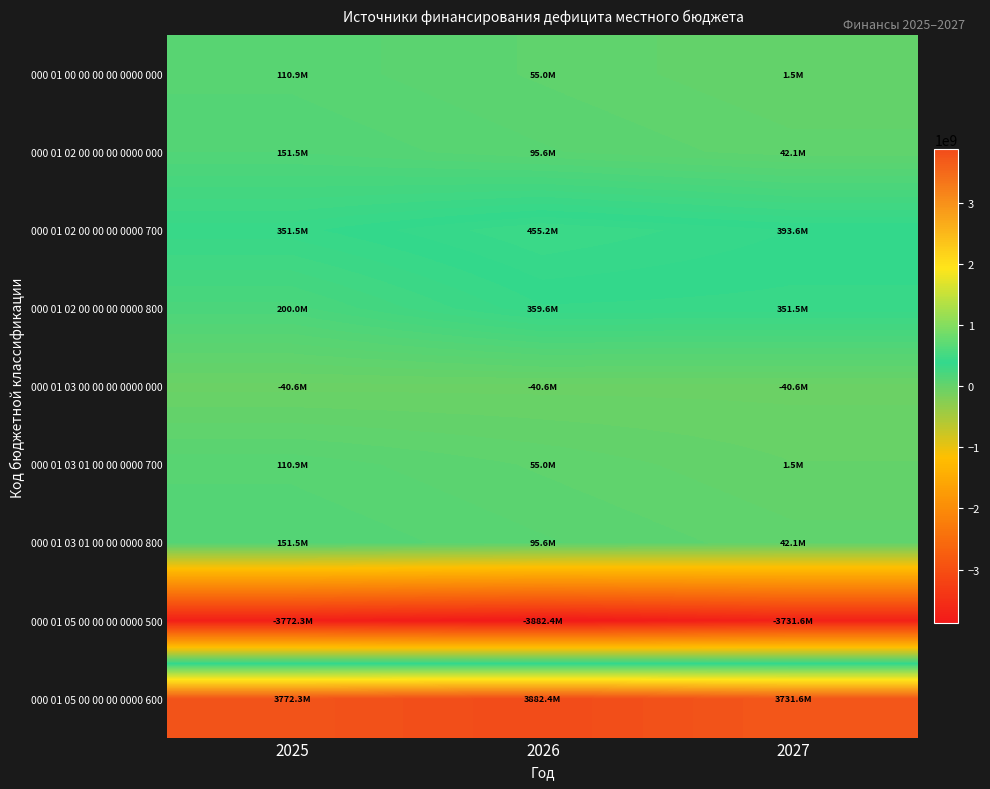

Between 2027 and 2026, which is larger?

2026